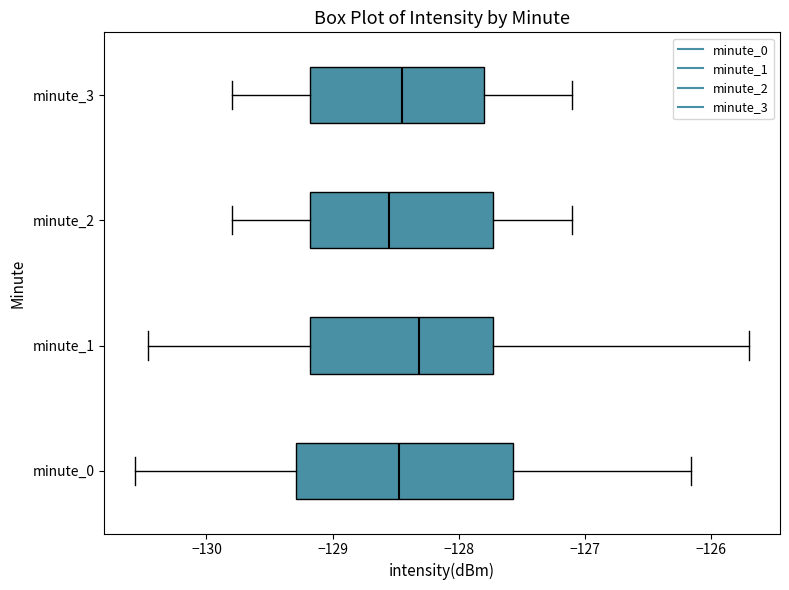

Where is the left edge of the box for minute_0 on the x-axis? The values are not printed on the chart, so give them approximately, as read against the axis.

-129.3